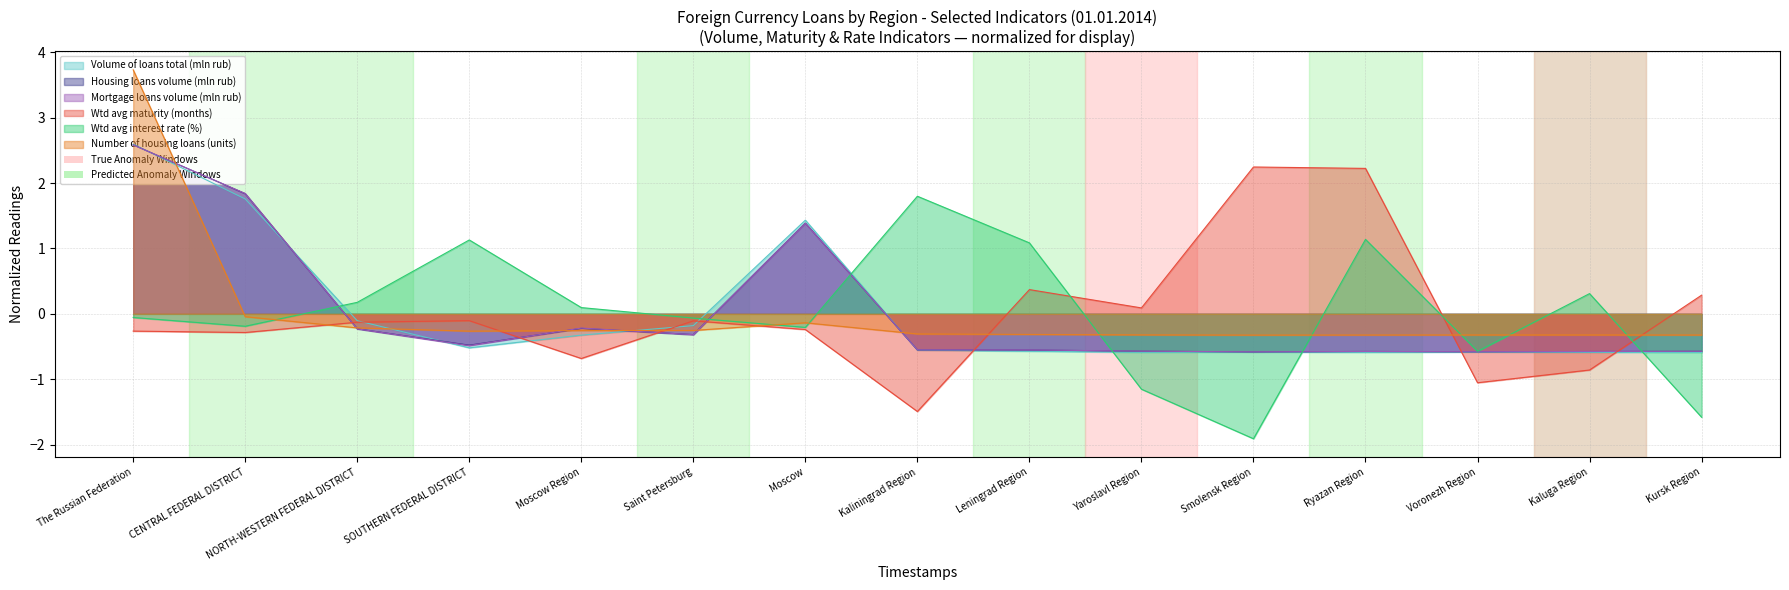

True or false: Housing loans volume (mln rub) has a value of -1.0 at Kursk Region.

False